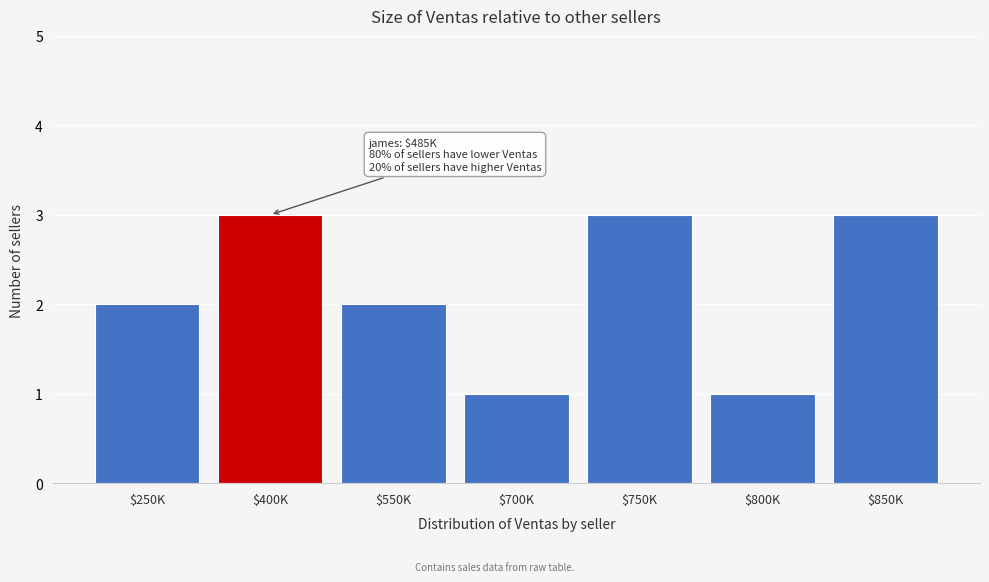

Reading right to left, transcribe all the data shown in this chart.

3	1	3	1	2	3	2